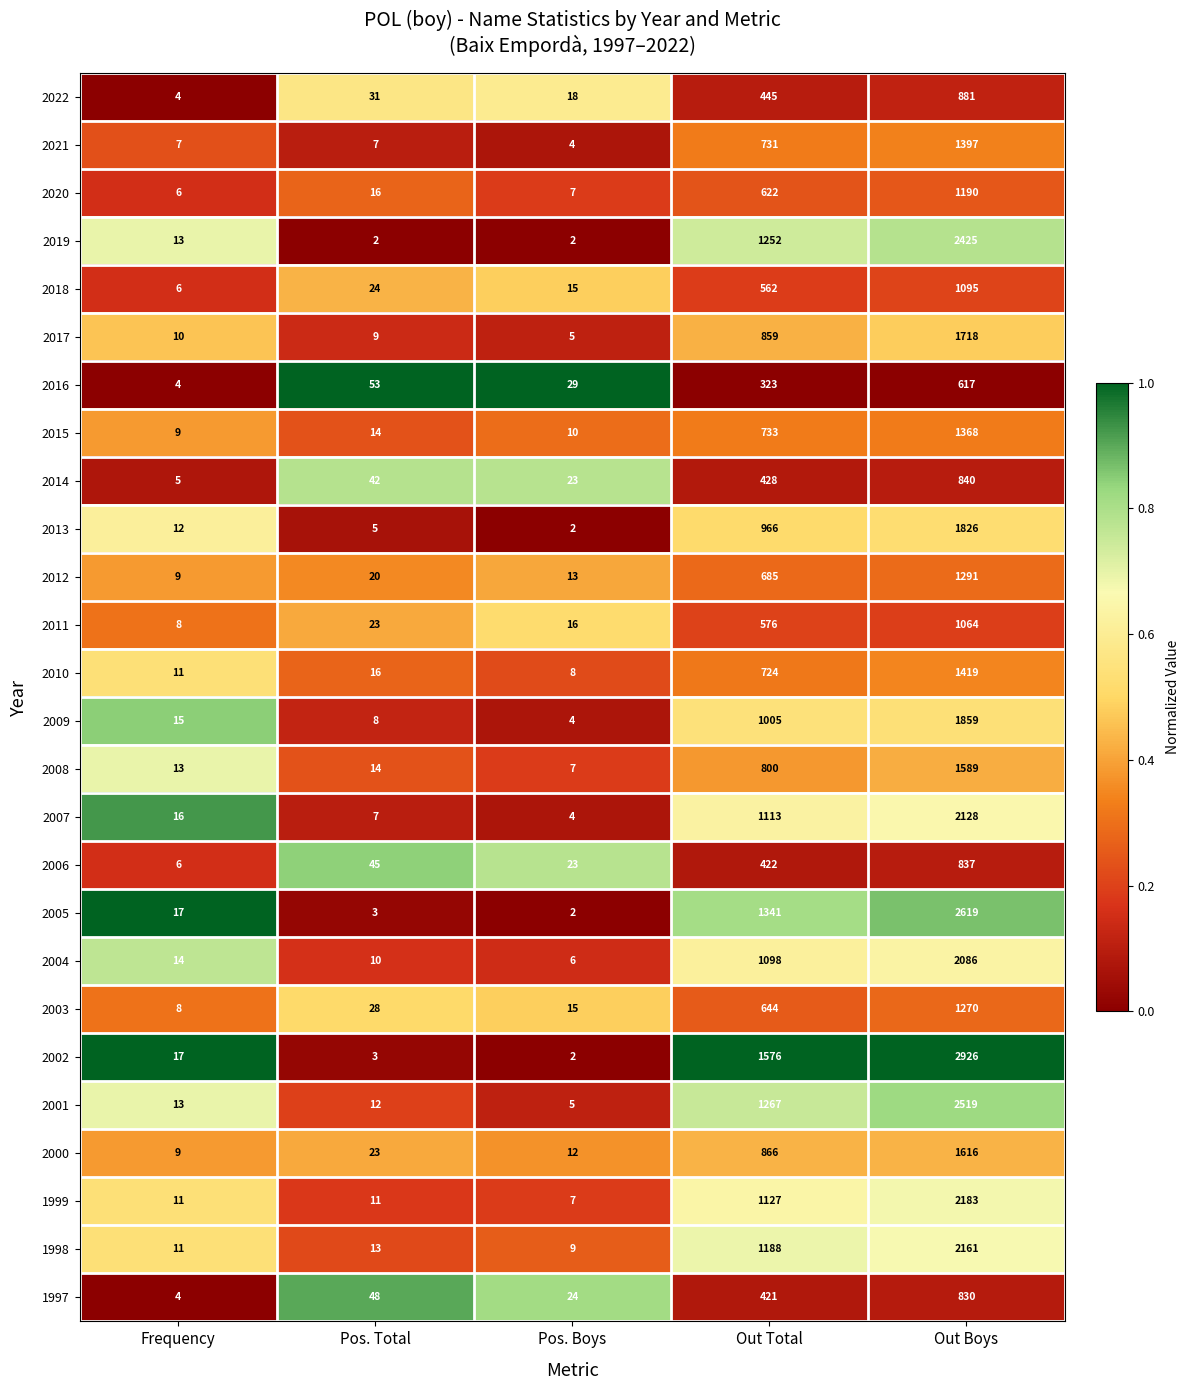

Which series has the largest total across all categories?

2002